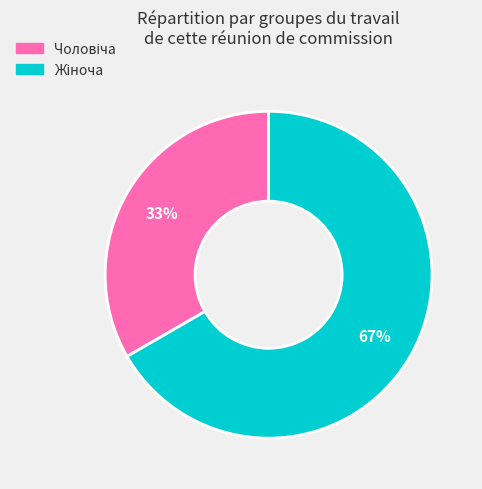

Does any single category account for the majority?

Yes